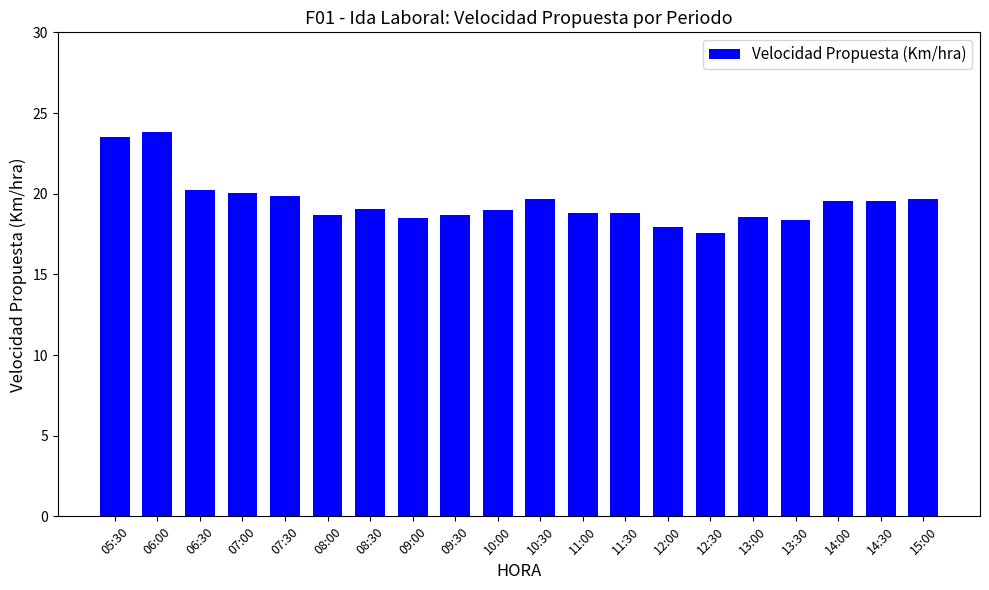

Count the number of data series in this chart.

1